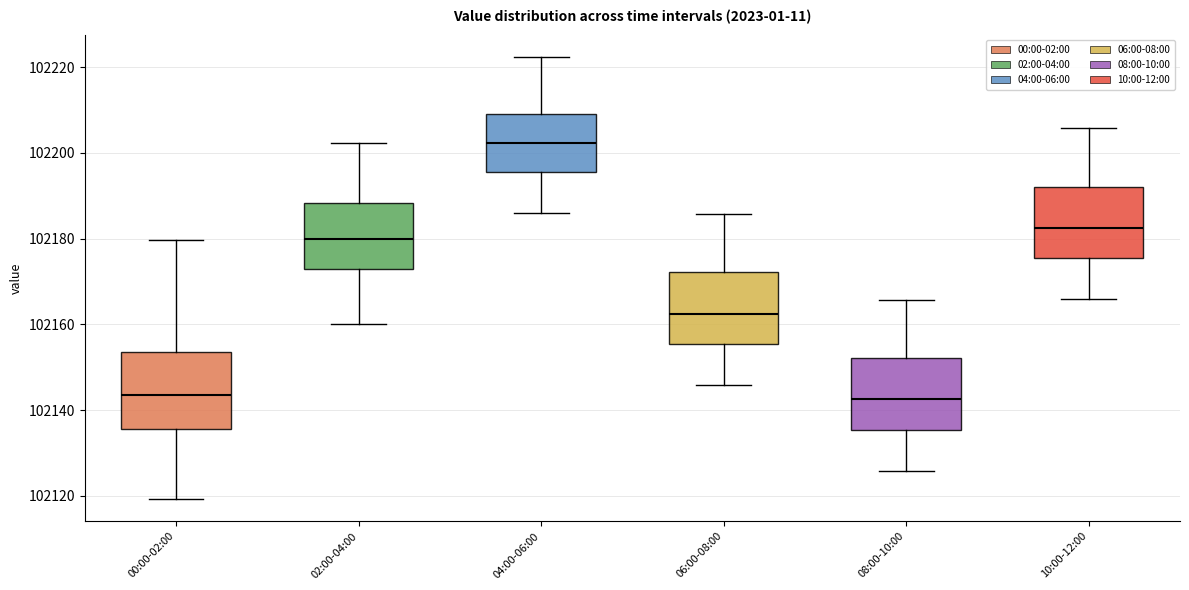

Reading left to right, transcribe this box plot: for each box, give where its median line is, the range the box spans, and where its two whiskers end, as read against the y-axis. The values are not printed on the chart, so give them approximately, as read against the axis.

00:00-02:00: median 102144, box 102136 to 102154, whiskers 102120 to 102180
02:00-04:00: median 102180, box 102174 to 102188, whiskers 102160 to 102202
04:00-06:00: median 102202, box 102196 to 102210, whiskers 102186 to 102222
06:00-08:00: median 102162, box 102156 to 102172, whiskers 102146 to 102186
08:00-10:00: median 102142, box 102136 to 102152, whiskers 102126 to 102166
10:00-12:00: median 102182, box 102176 to 102192, whiskers 102166 to 102206